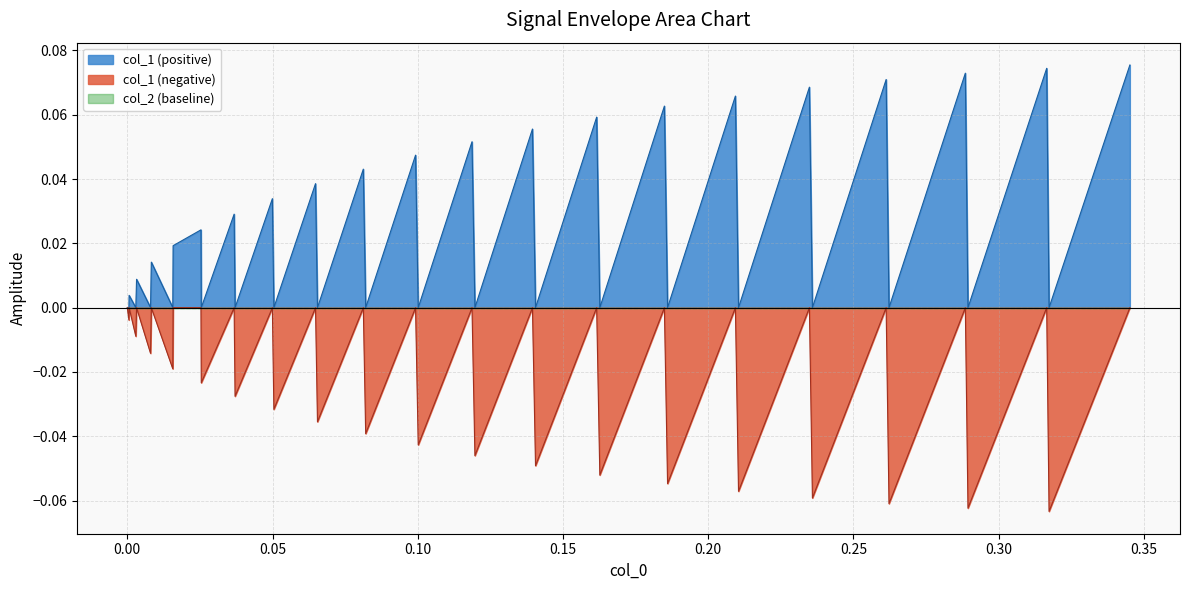

At how many categories does at least one series exceed 0?

20